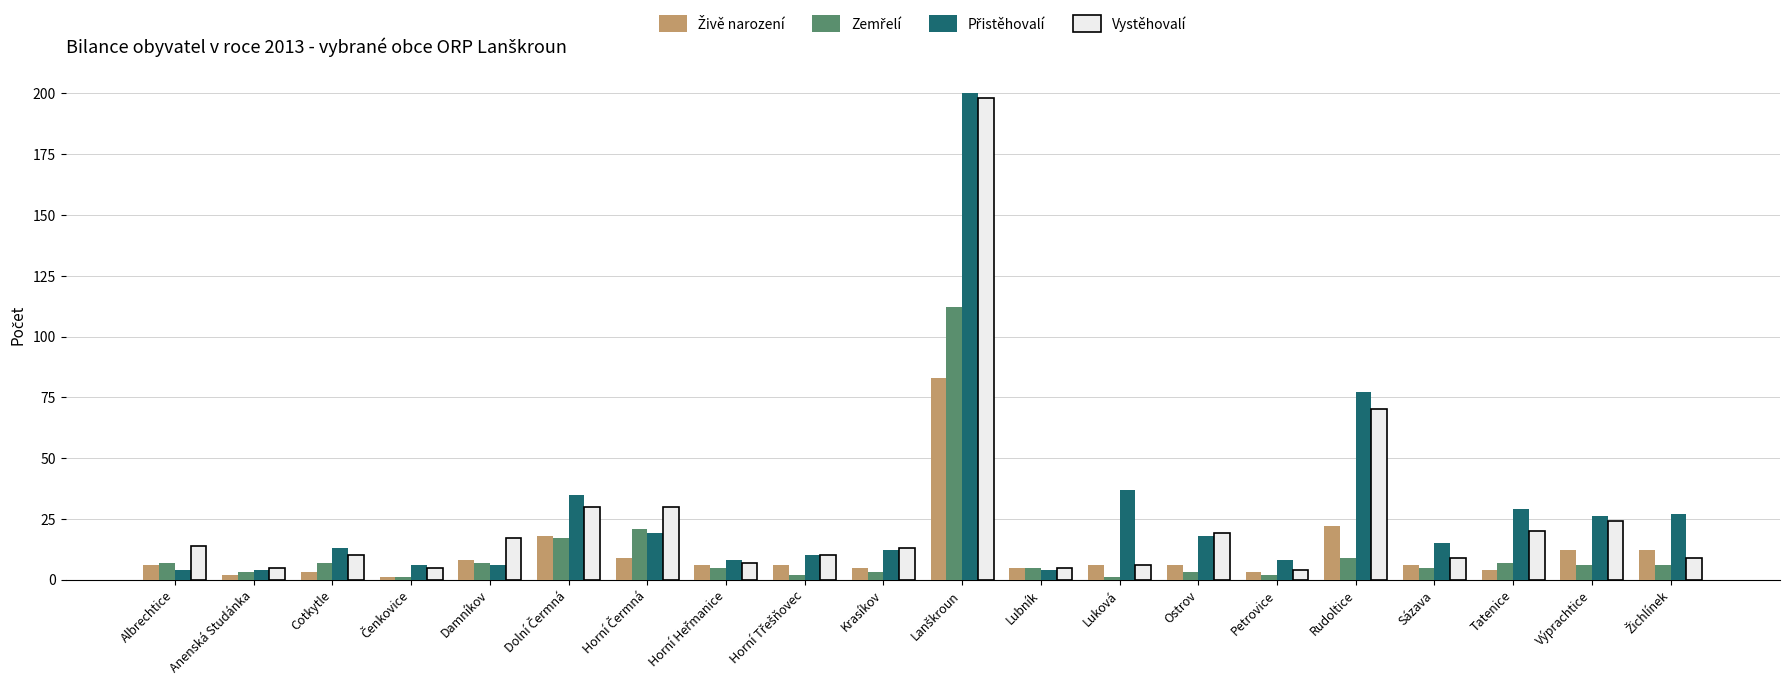

What is the label of the 2nd bar from the right?

Výprachtice